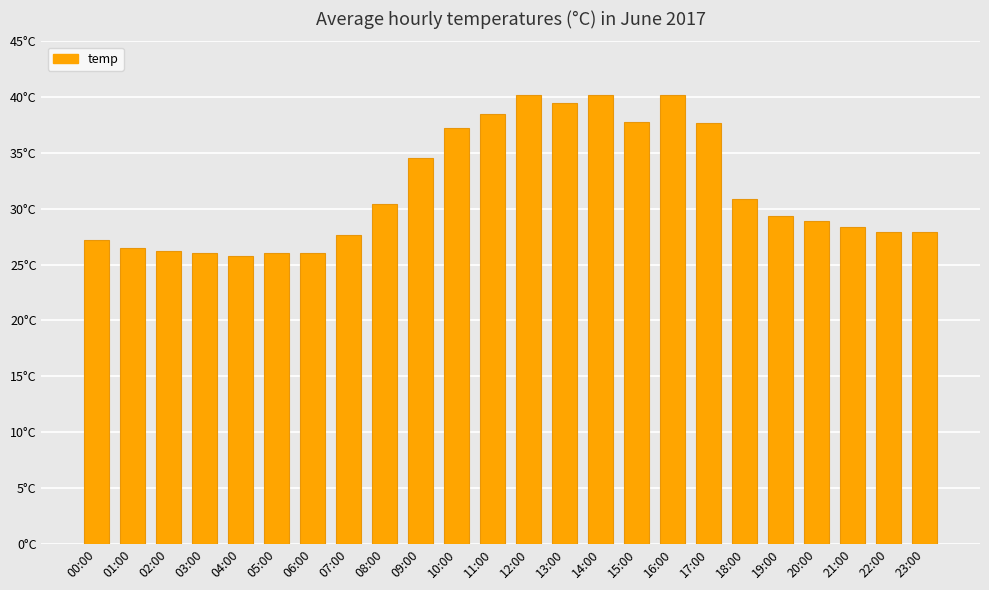

What is the average value?

31.7